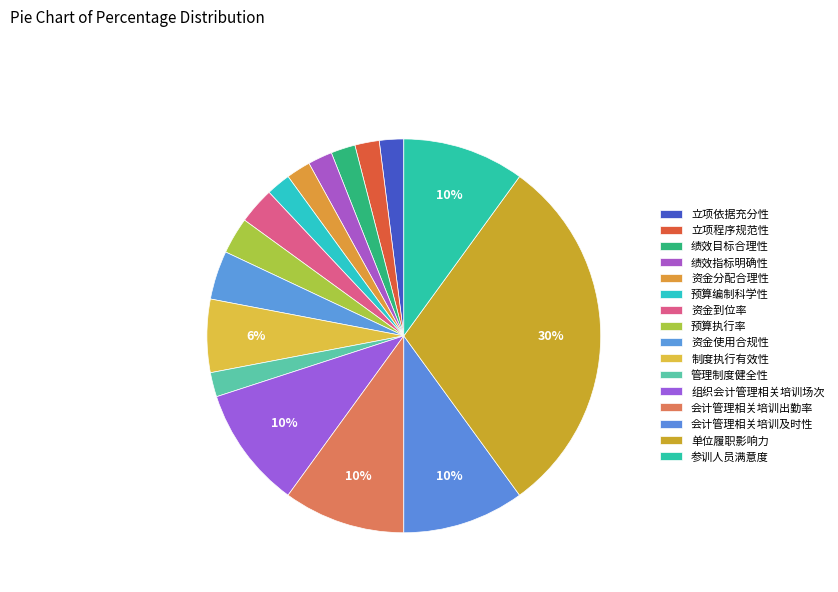

Count the number of slices in the pie.

16